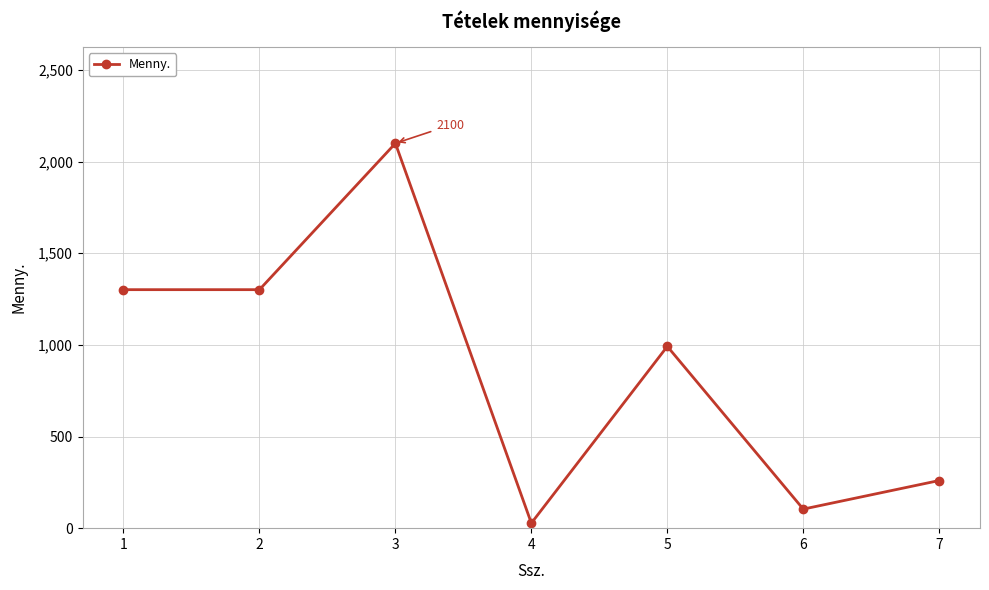

At which category does the data reach its first local peak?

3